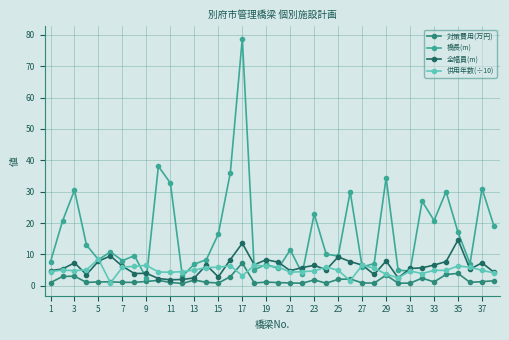

Which series has the largest range (max minus min)?

橋長(m)